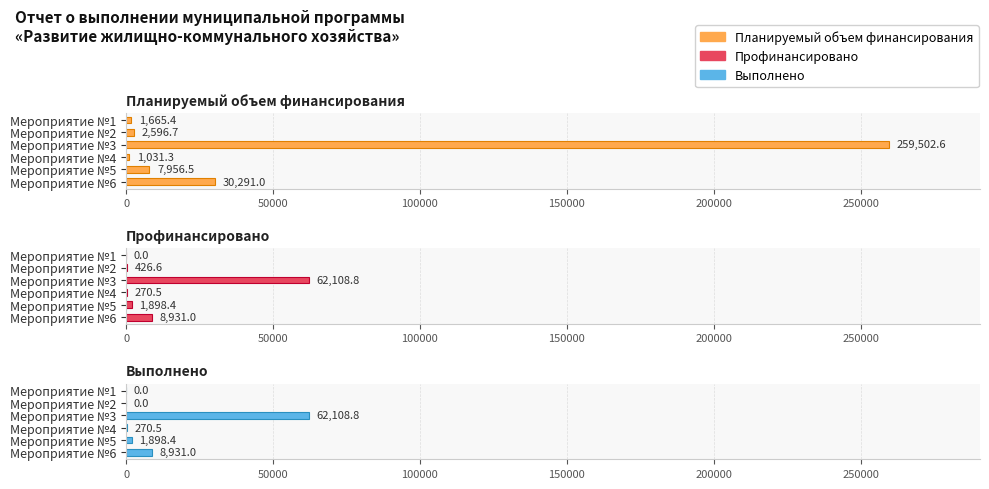

What is the value of the Профинансировано bar at the 3rd from the left?

62108.8